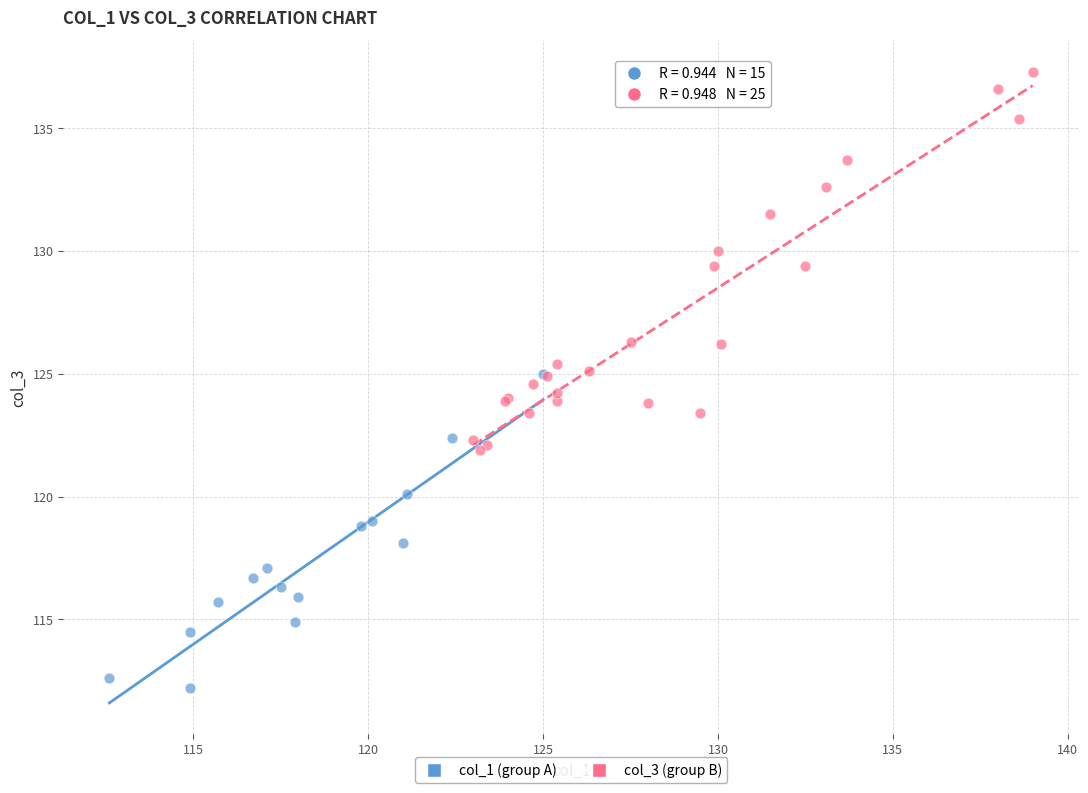

Which series reaches the maximum Y coordinate?

col_3 (group B)